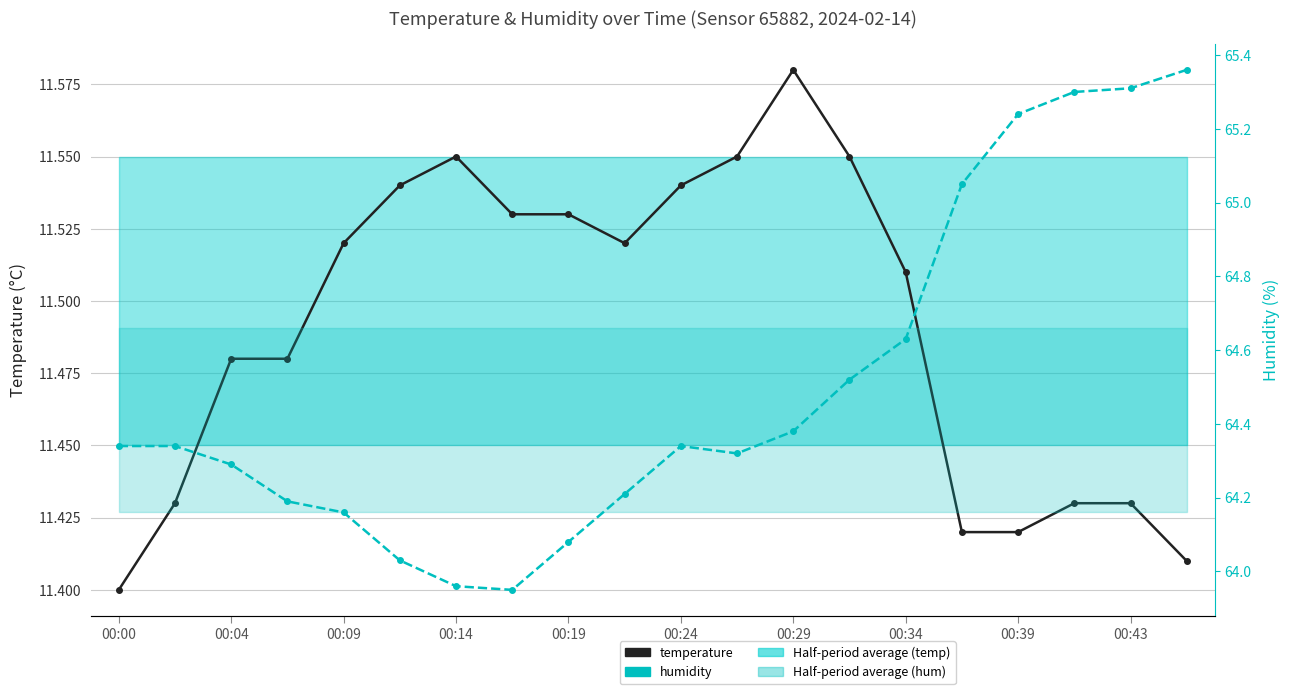

True or false: humidity and temperature intersect in this chart.

False